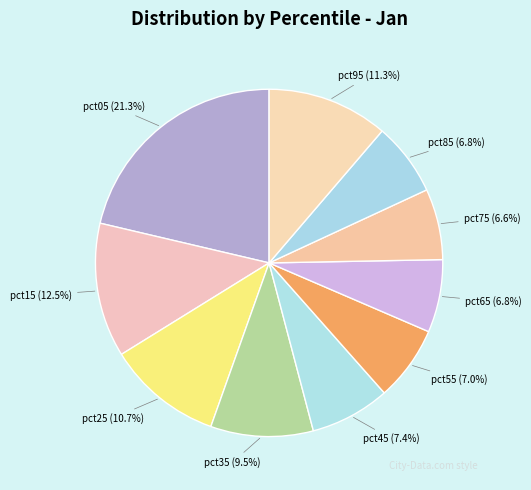

What portion of the pie excludes pct95?

88.7%